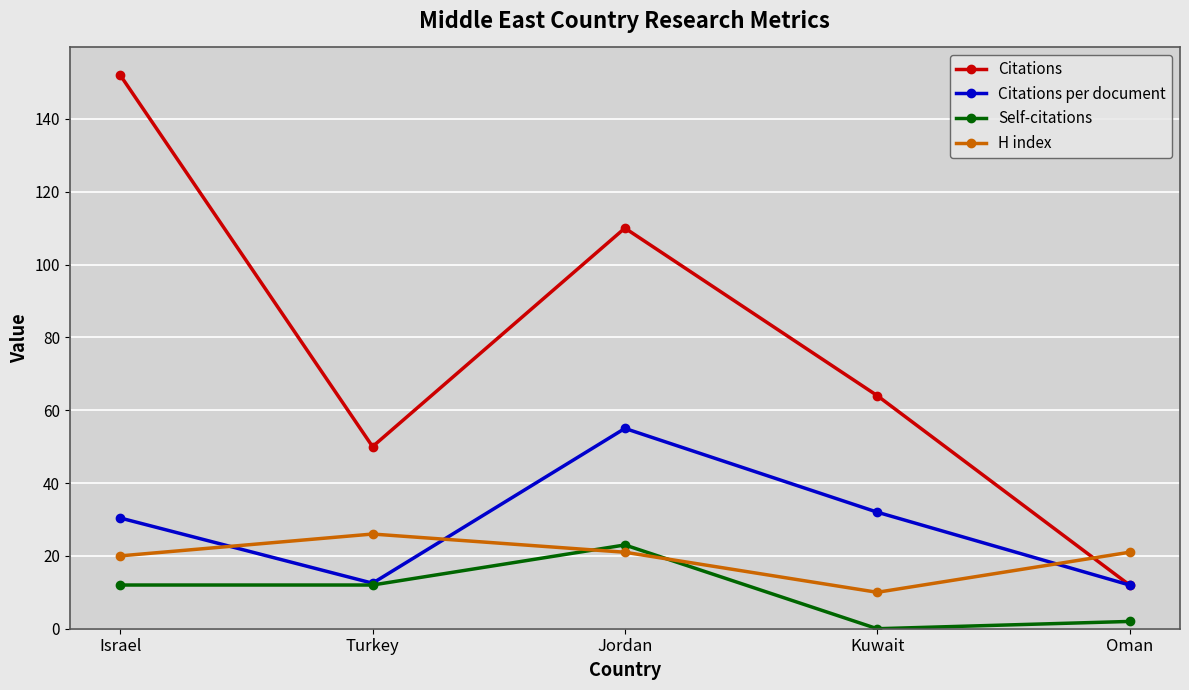

What is the difference between the second highest and minimum values in the H index series?

11.0